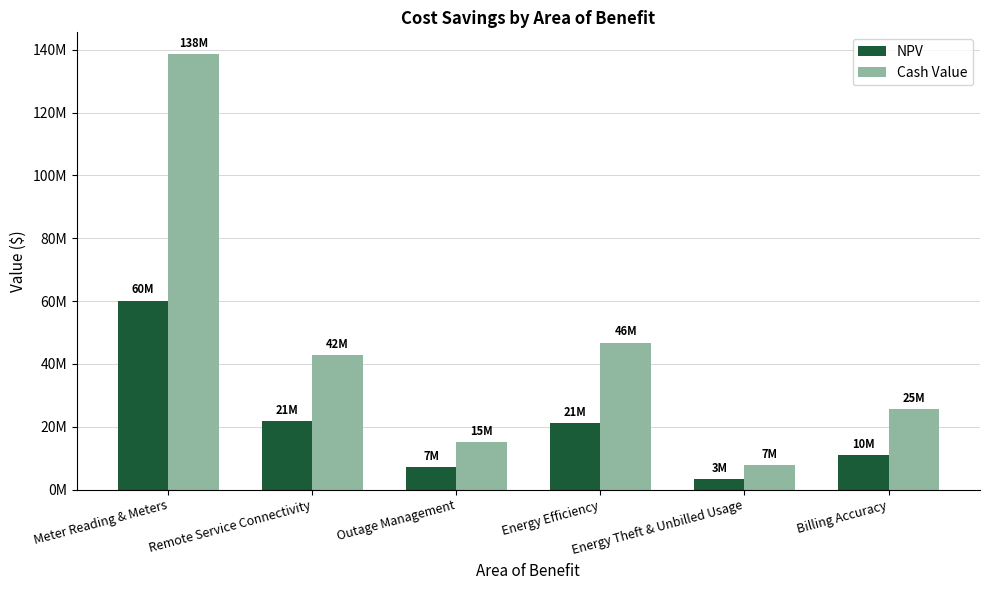

Are the bars horizontal?

No